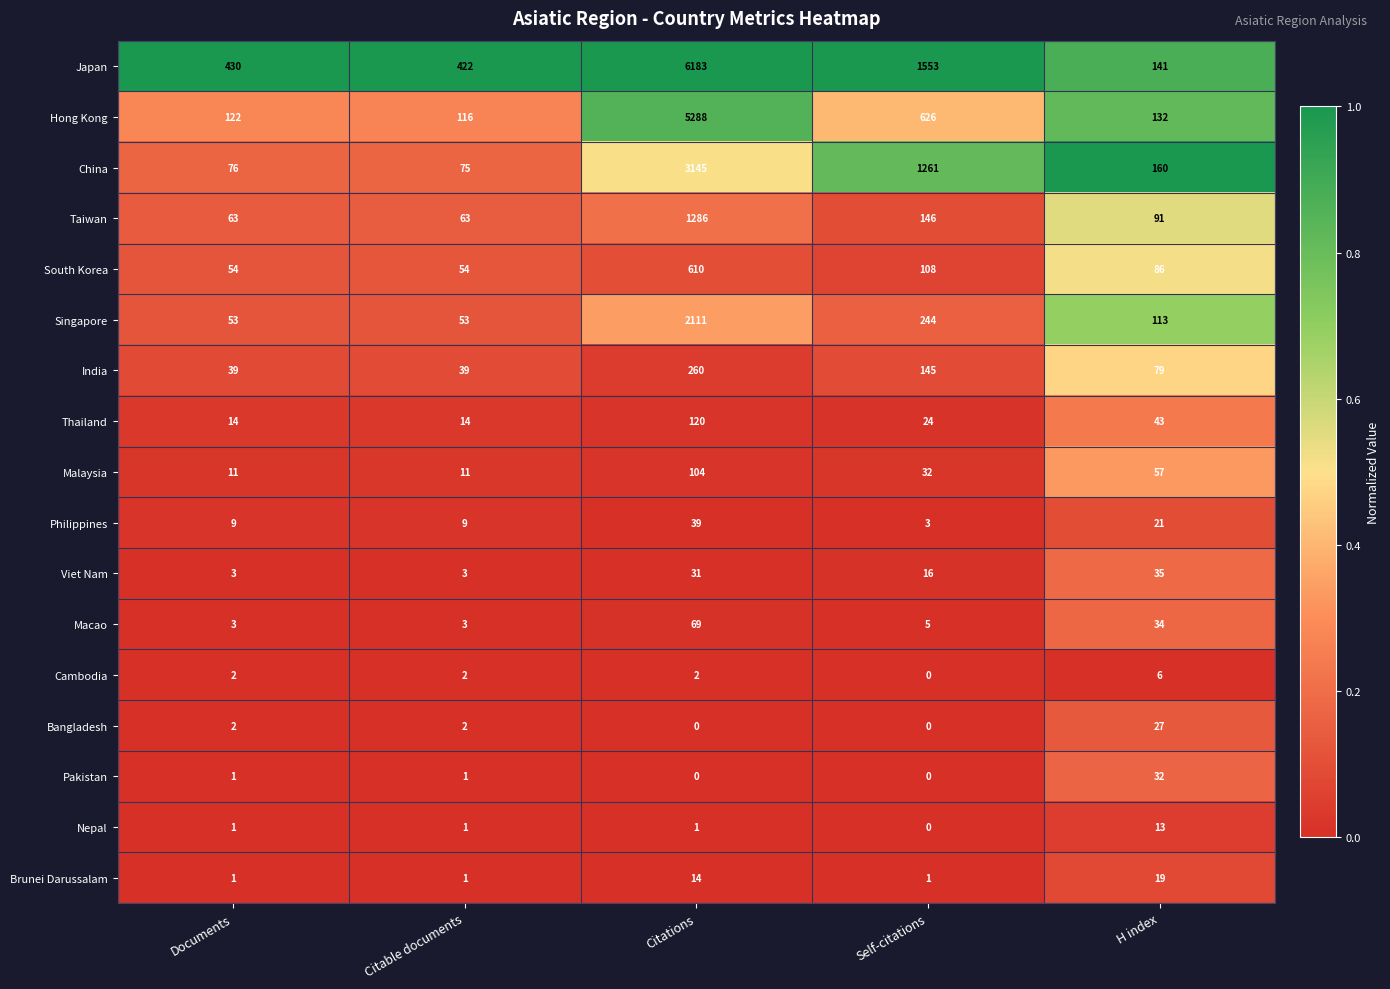

What is the maximum value for Nepal?

13